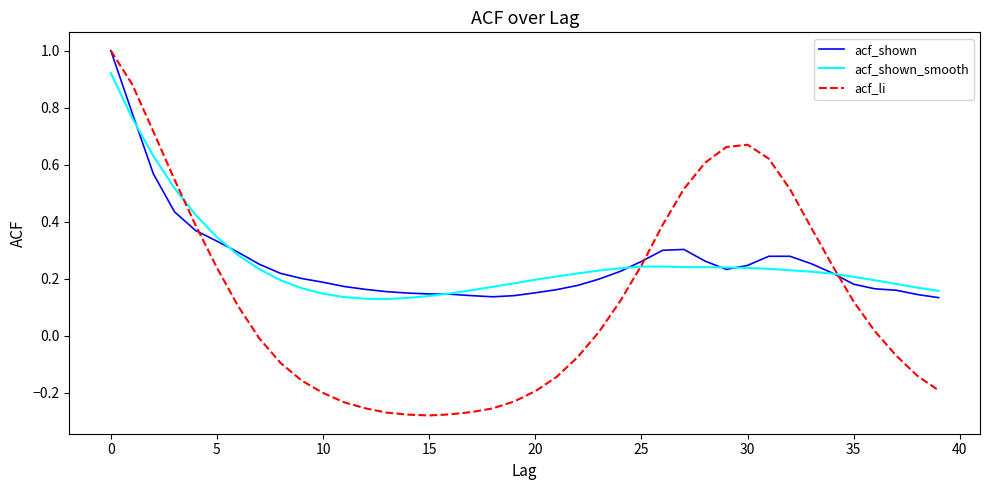

Which series has the widest spread of values?

acf_li